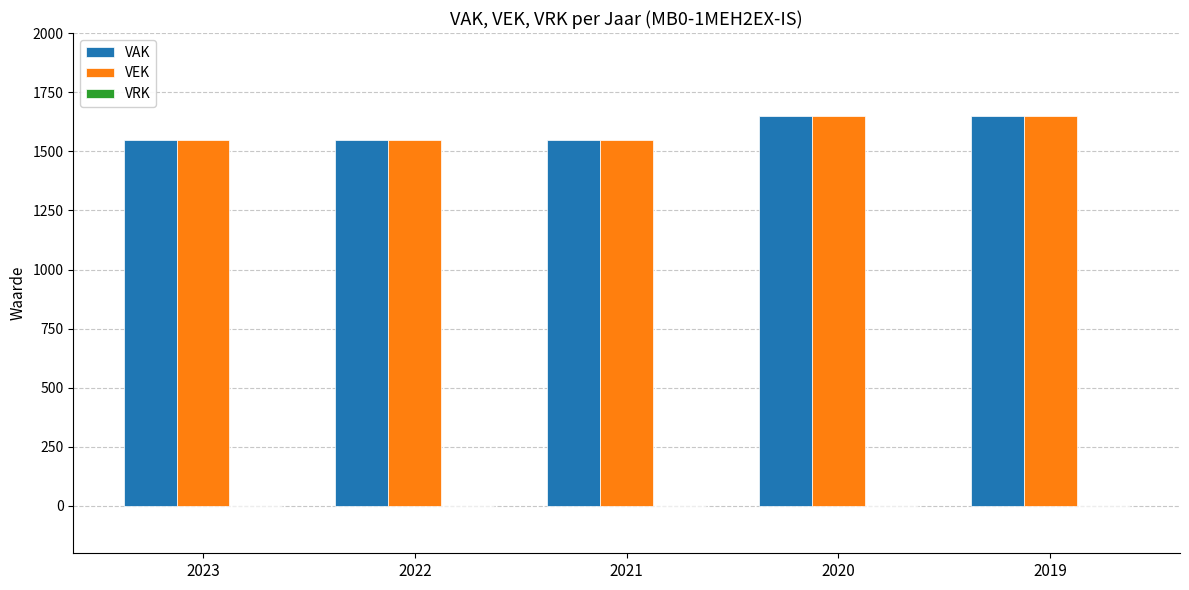

What is the highest value of the VAK series?

1648